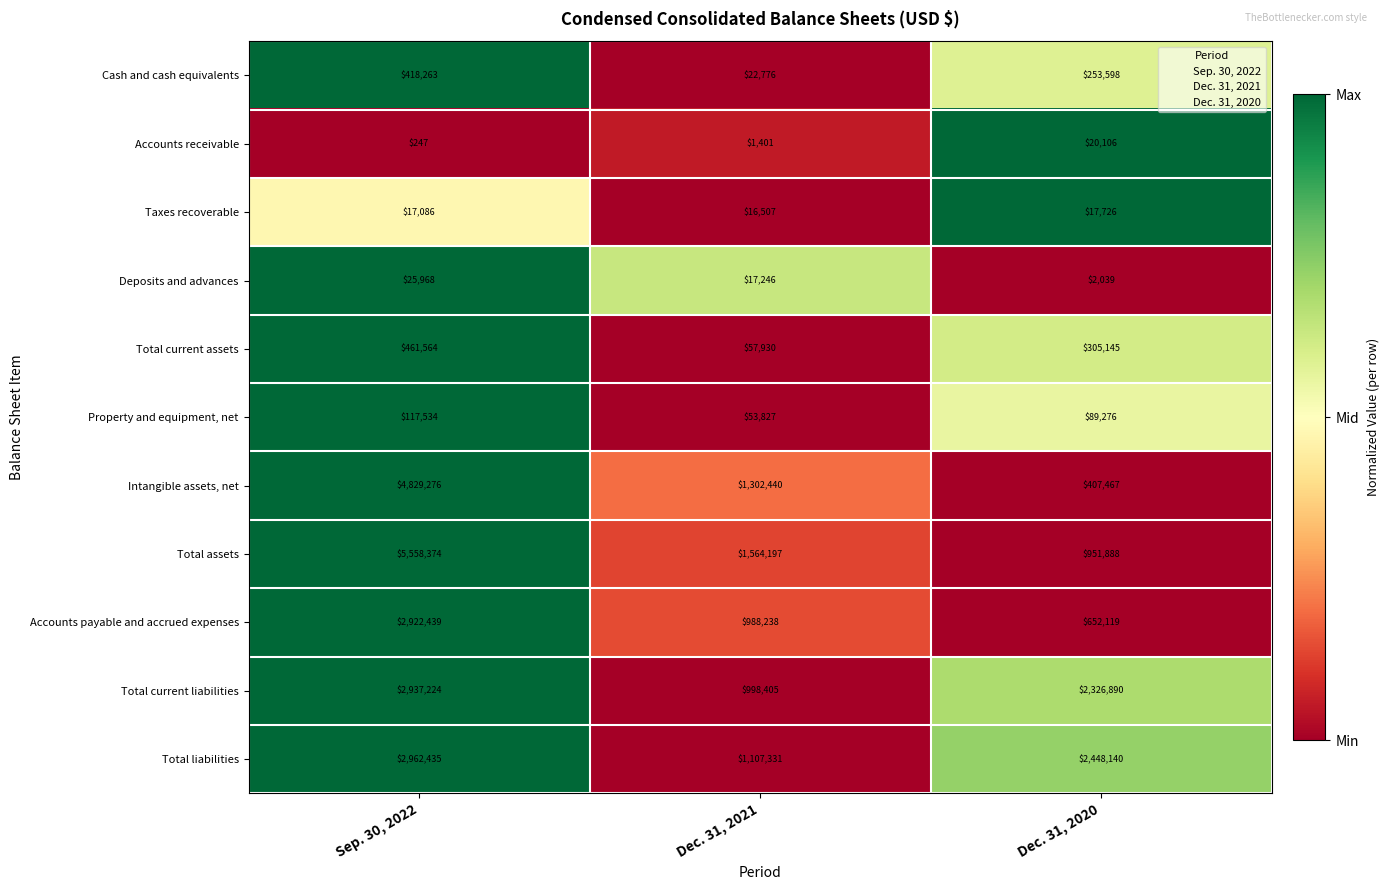

What is the greatest value displayed?

5558374